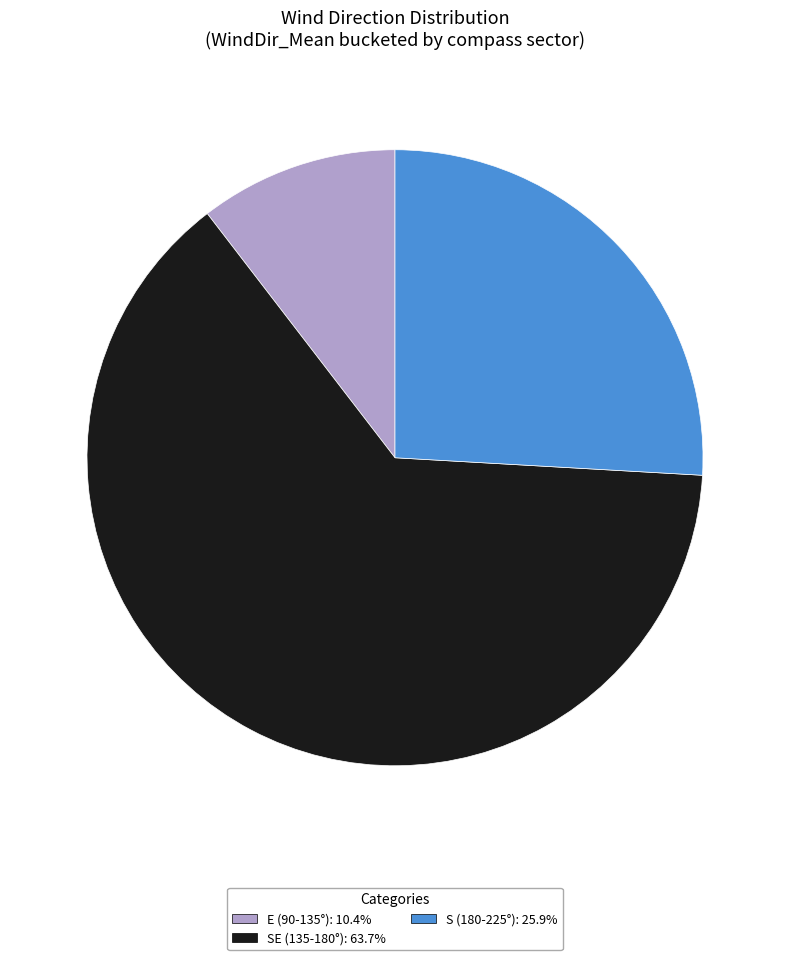

Does any single category account for the majority?

Yes